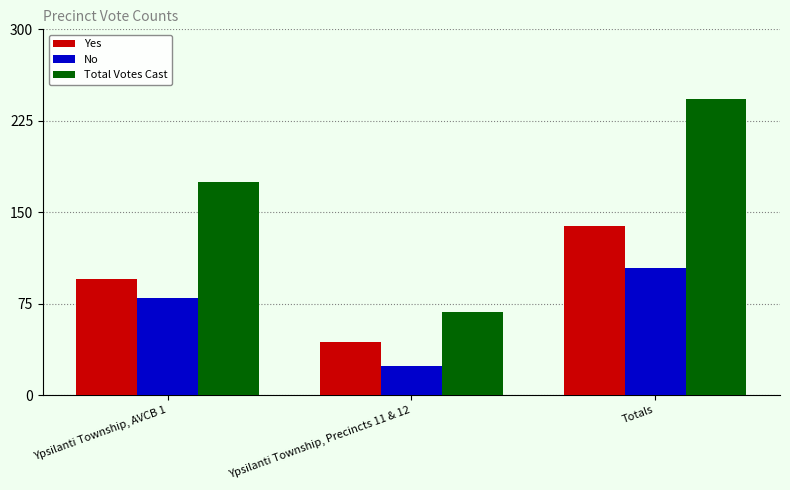

How many No values are between 24 and 104?

3